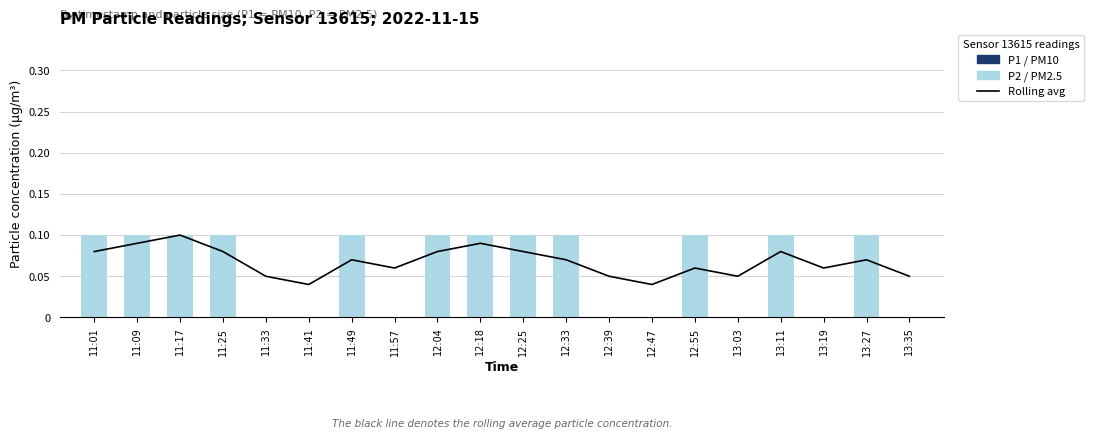

Does the chart contain any negative values?

No